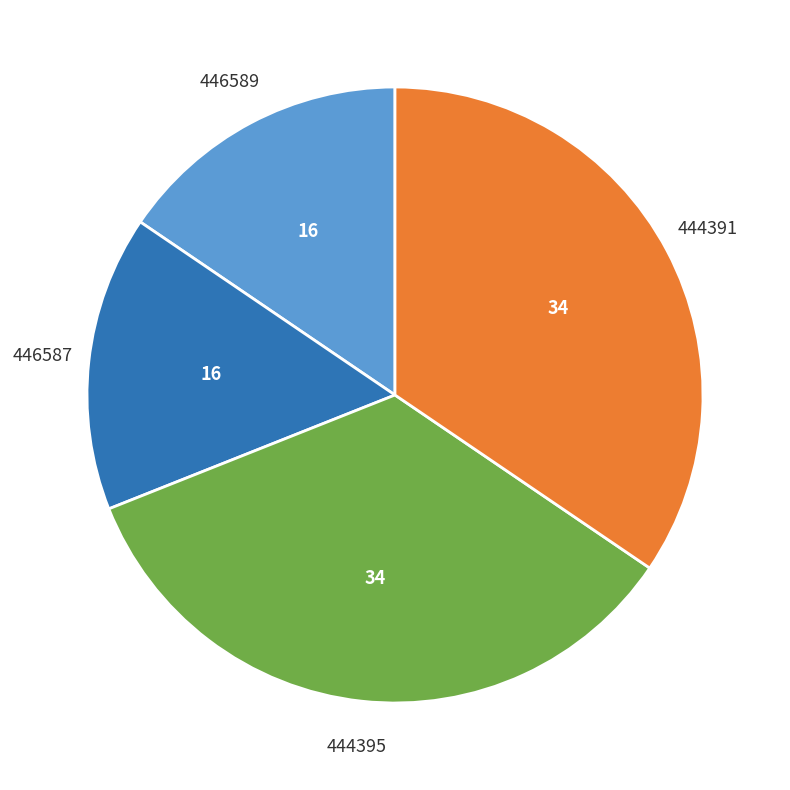

Is there a majority slice in this chart?

No